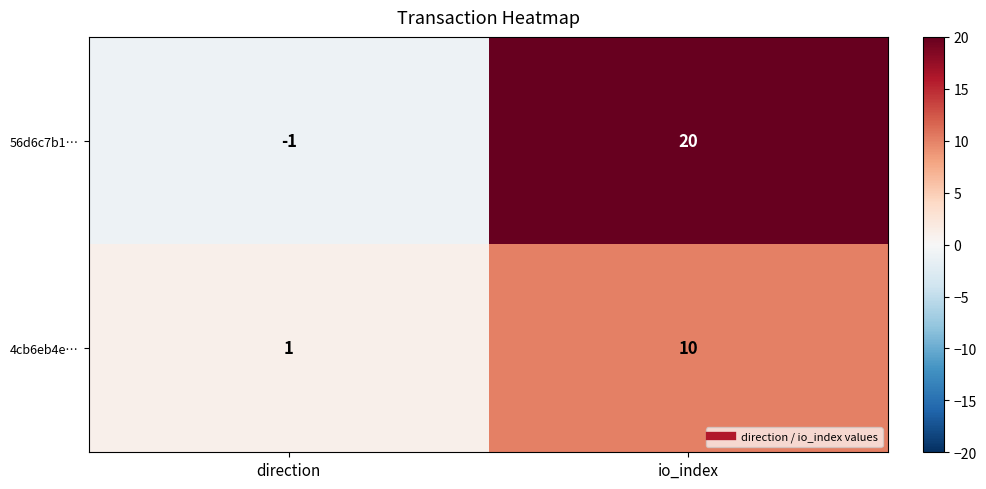

Rank the series by their maximum value, from lowest to highest.

4cb6eb4e…, 56d6c7b1…